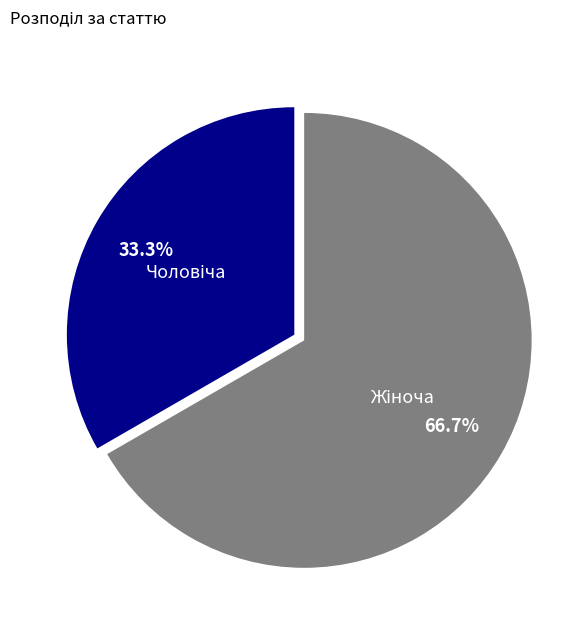

Is there a majority slice in this chart?

Yes